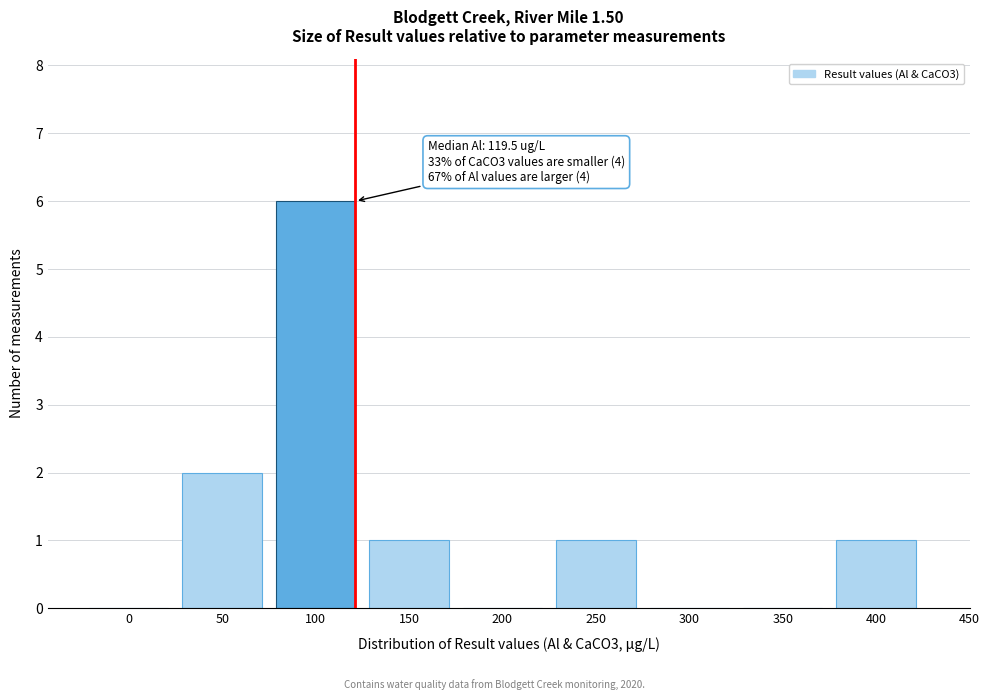

Reading left to right, extract all data points from this chart.

0=0	50=2	100=6	150=1	200=0	250=1	300=0	350=0	400=1